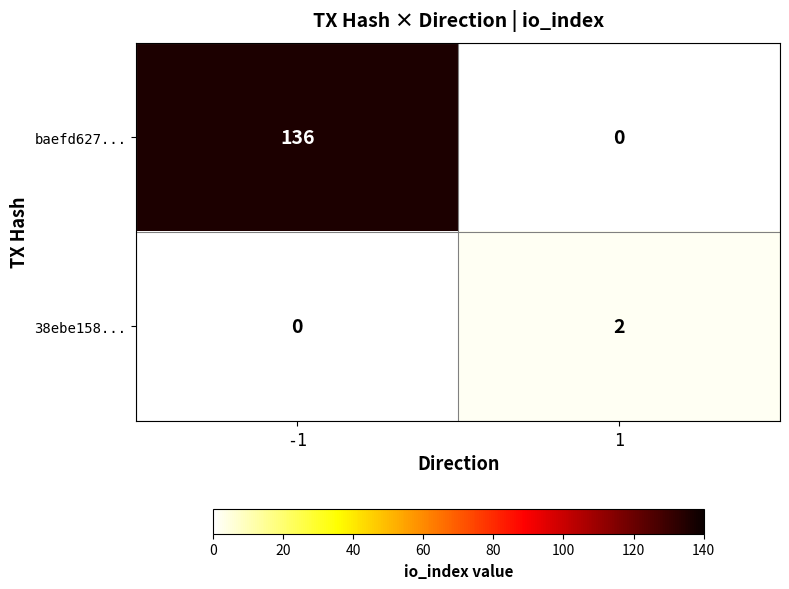

At how many categories does at least one series exceed 124?

1